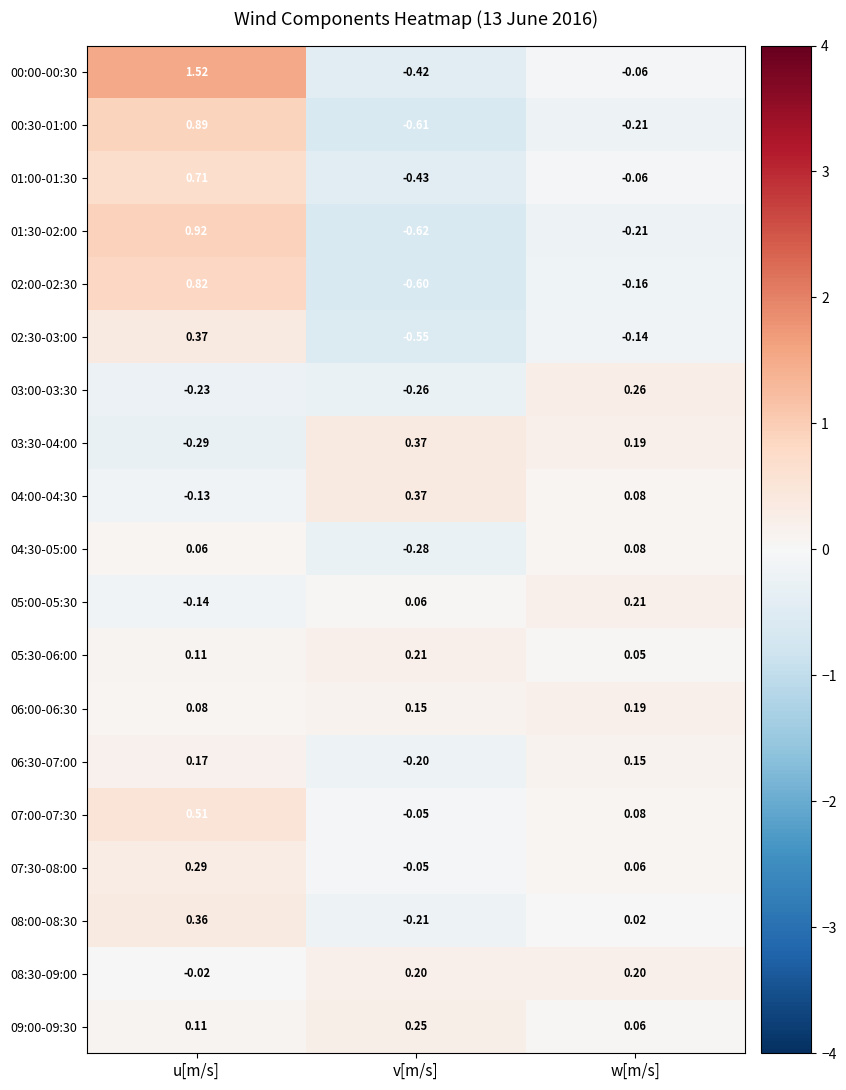

Which category has the lowest value in the 06:00-06:30 series?

u[m/s]